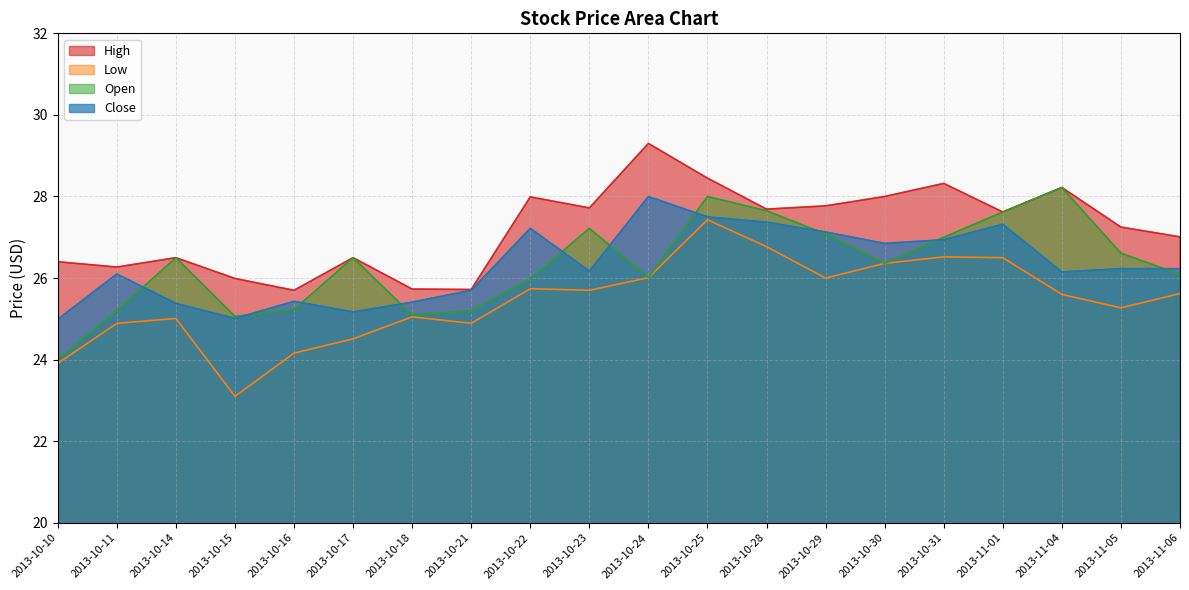

At which category does Low reach its first local valley?

2013-10-15